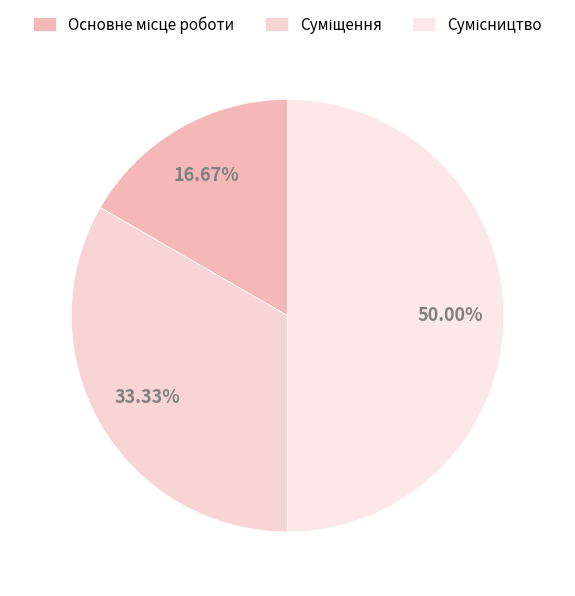

Is Основне місце роботи the majority of the pie?

No